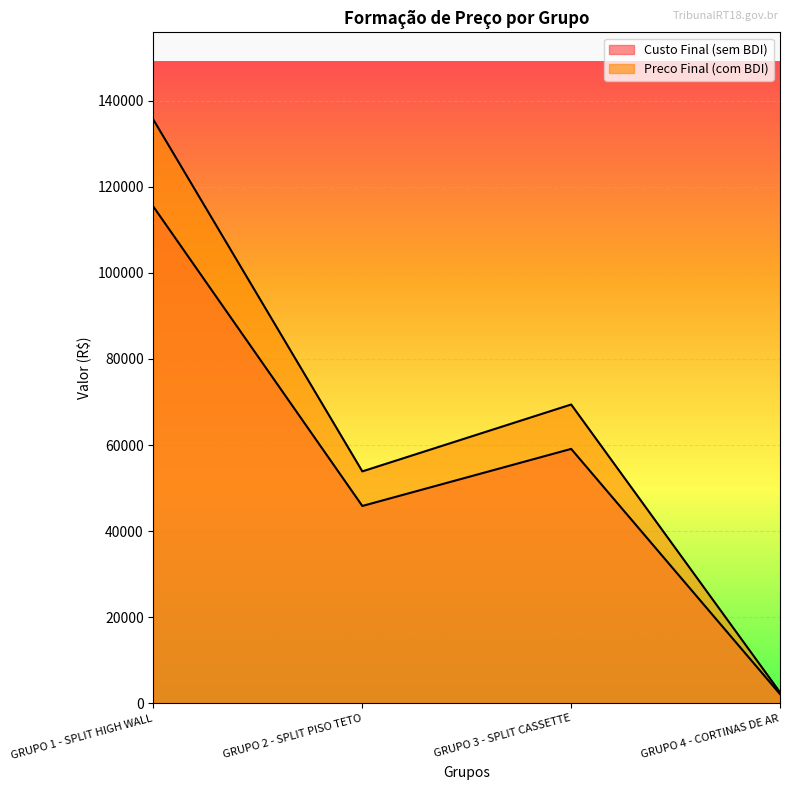

True or false: Preco Final (com BDI) and Custo Final (sem BDI) intersect in this chart.

False